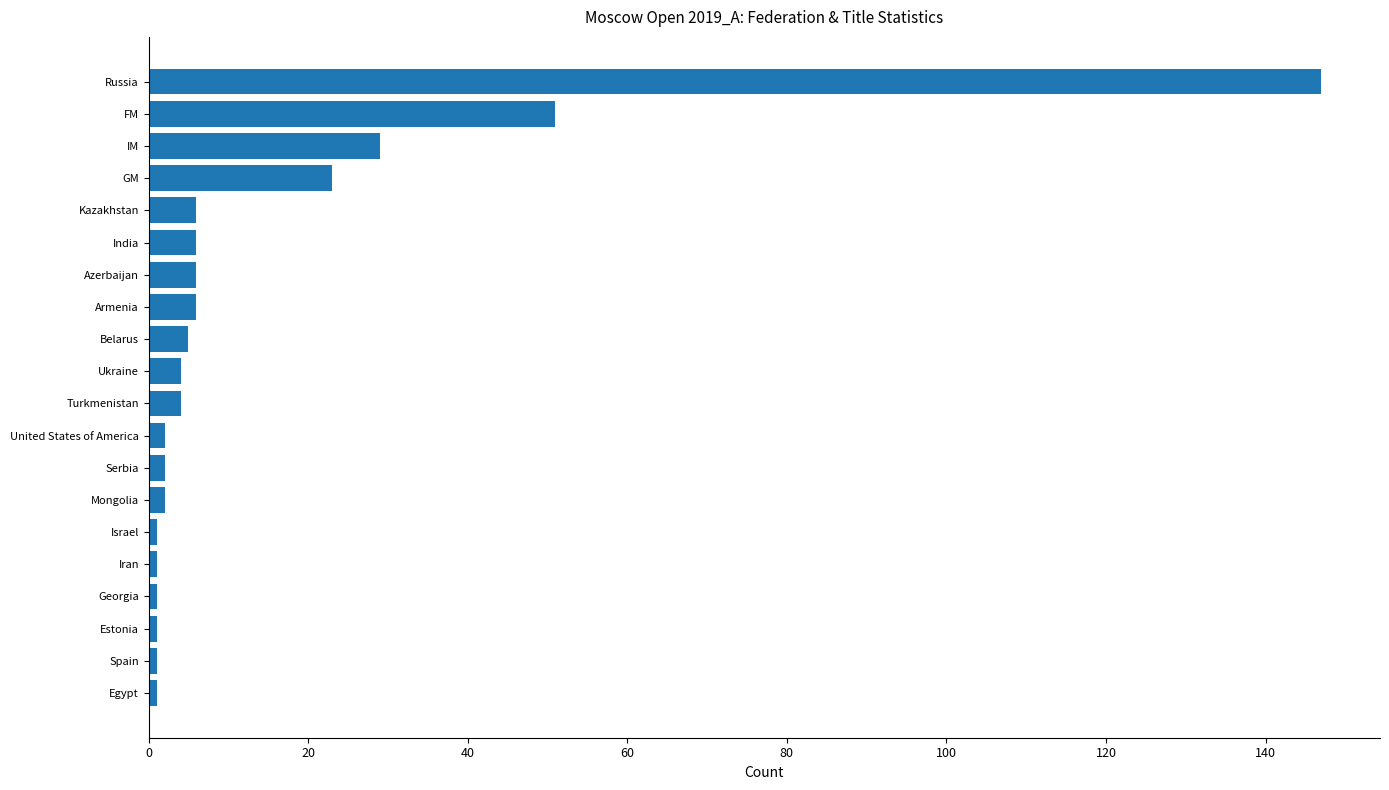

What value does the data have at Azerbaijan?

6